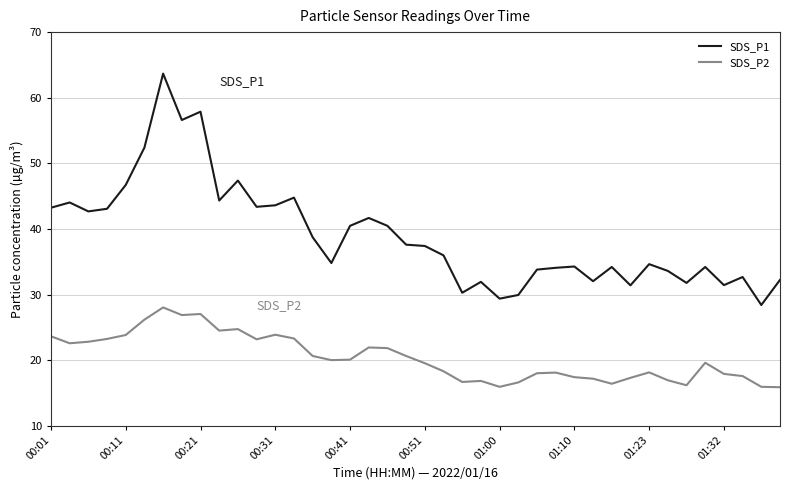

What is the difference between the maximum and minimum values in the SDS_P1 series?

35.3